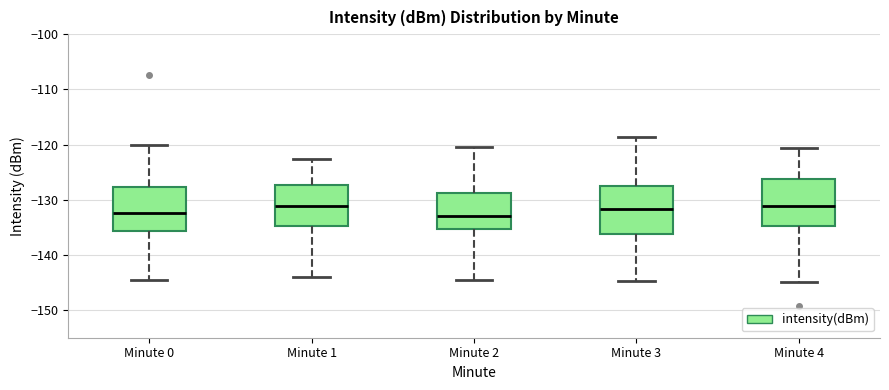

Reading left to right, transcribe this box plot: for each box, give where its median line is, the range the box spans, and where its two whiskers end, as read against the y-axis. The values are not printed on the chart, so give them approximately, as read against the axis.

Minute 0: median -132, box -136 to -128, whiskers -145 to -120
Minute 1: median -131, box -135 to -127, whiskers -144 to -123
Minute 2: median -133, box -135 to -129, whiskers -144 to -120
Minute 3: median -132, box -136 to -128, whiskers -145 to -119
Minute 4: median -131, box -135 to -126, whiskers -145 to -121